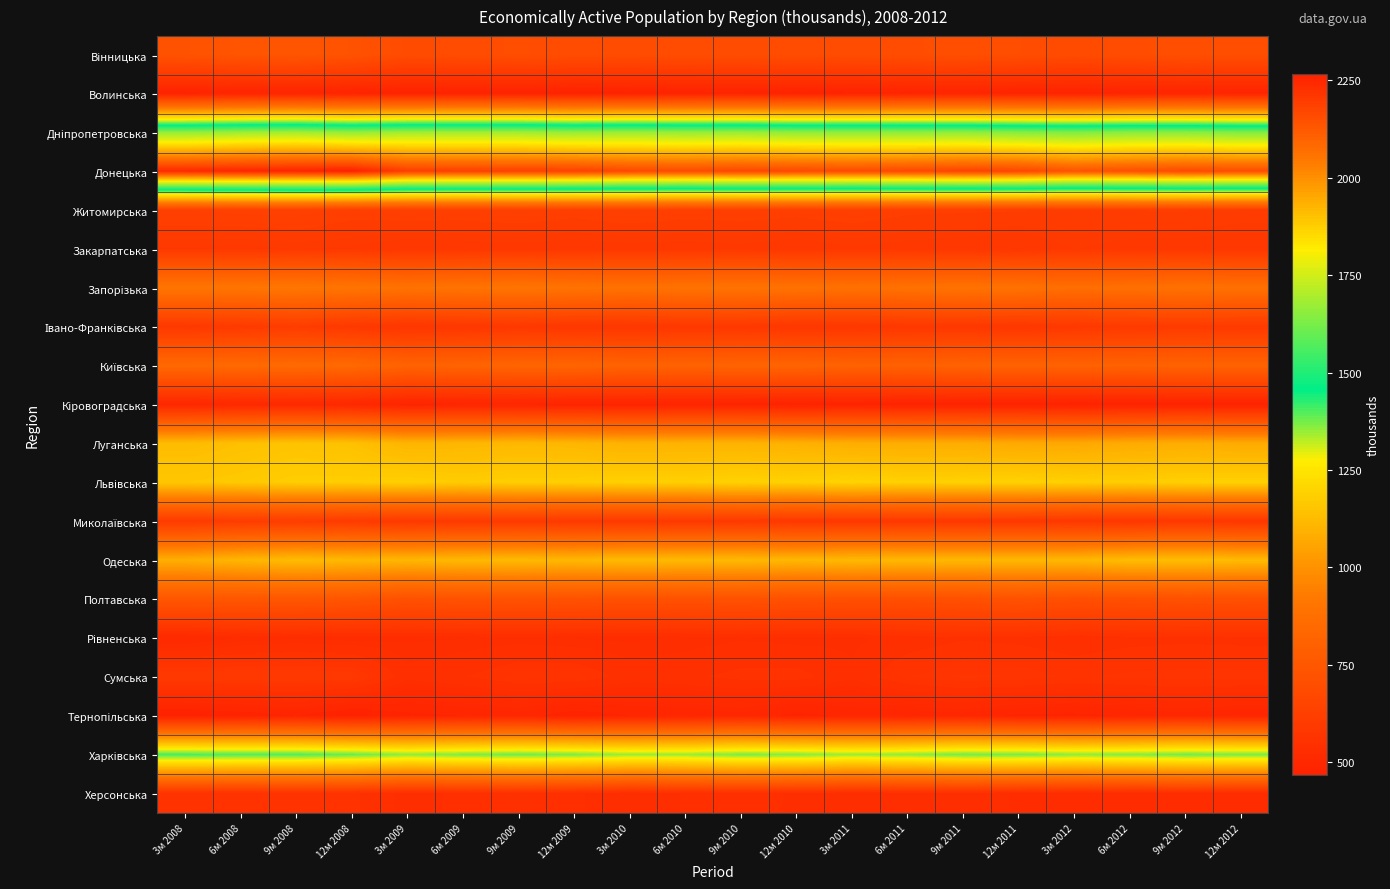

At 12м 2008, list the series in order from largest to smallest.

Донецька, Дніпропетровська, Харківська, Львівська, Луганська, Одеська, Запорізька, Київська, Полтавська, Вінницька, Житомирська, Миколаївська, Закарпатська, Івано-Франківська, Сумська, Херсонська, Рівненська, Кіровоградська, Волинська, Тернопільська